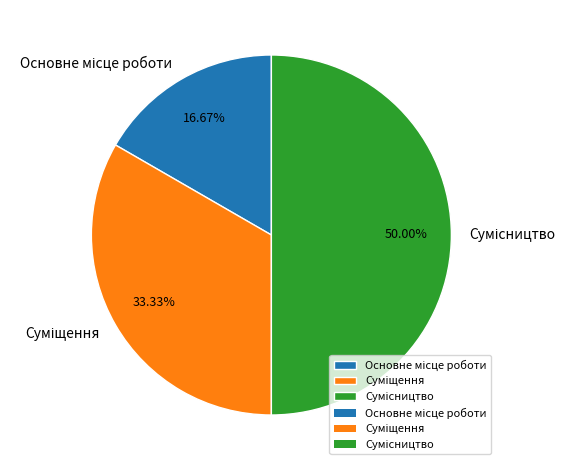

Does Сумісництво represent more than half of the total?

No